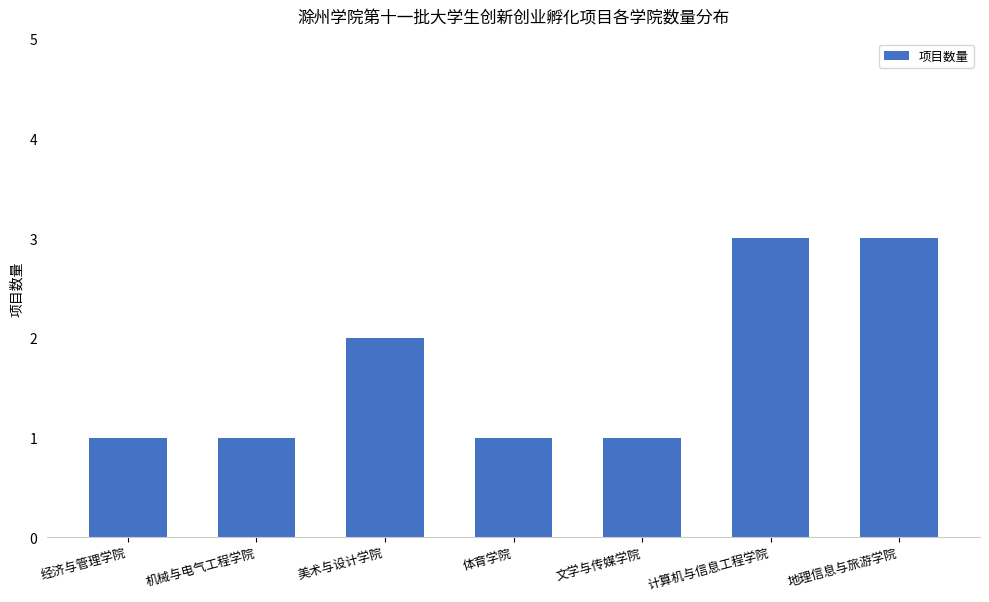

What is the label of the 3rd bar from the right?

文学与传媒学院